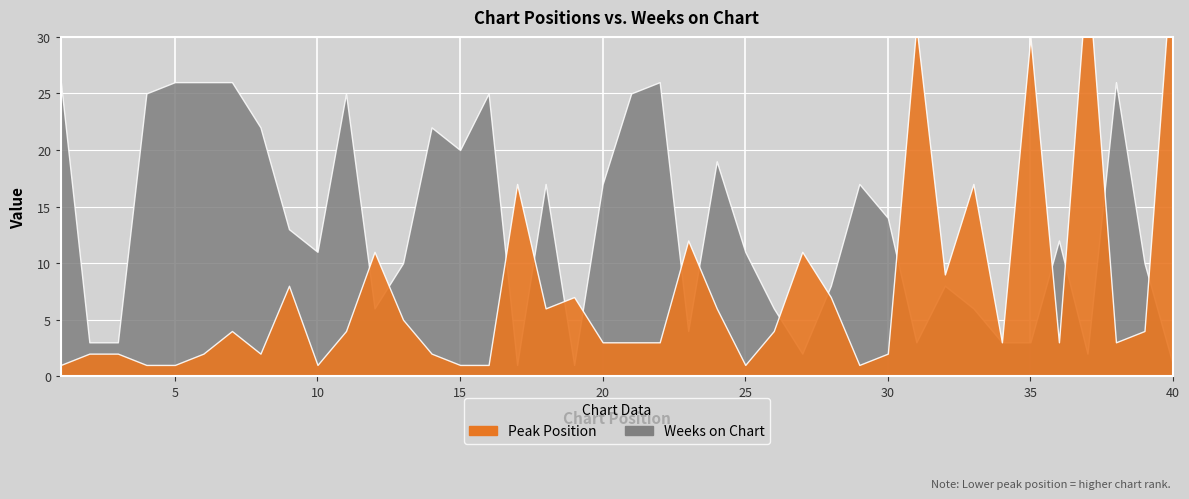

Which series ends up on top after the final intersection of Weeks on Chart and Peak Position?

Peak Position